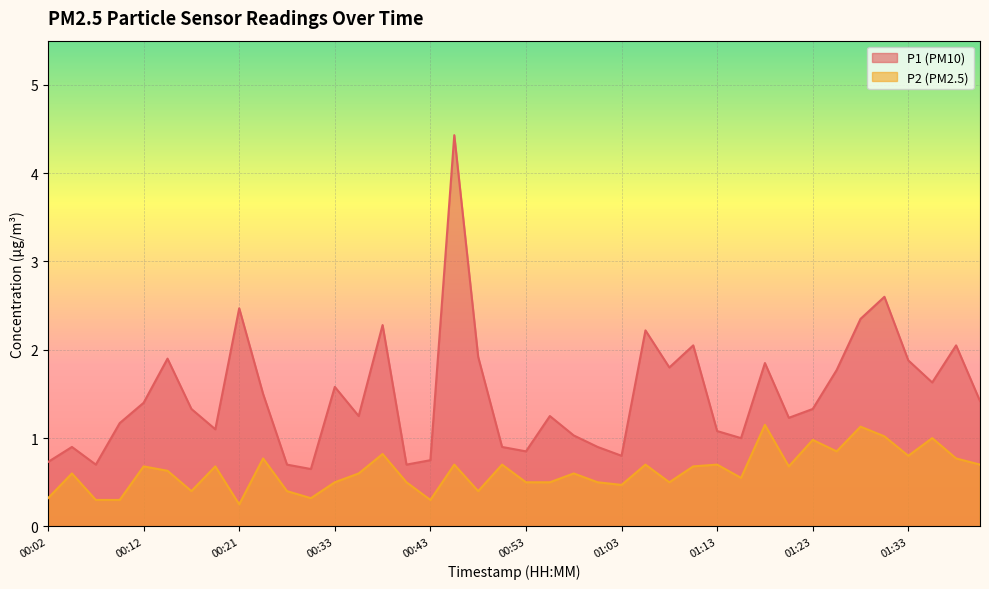

Which category has the lowest value across all series?

00:21